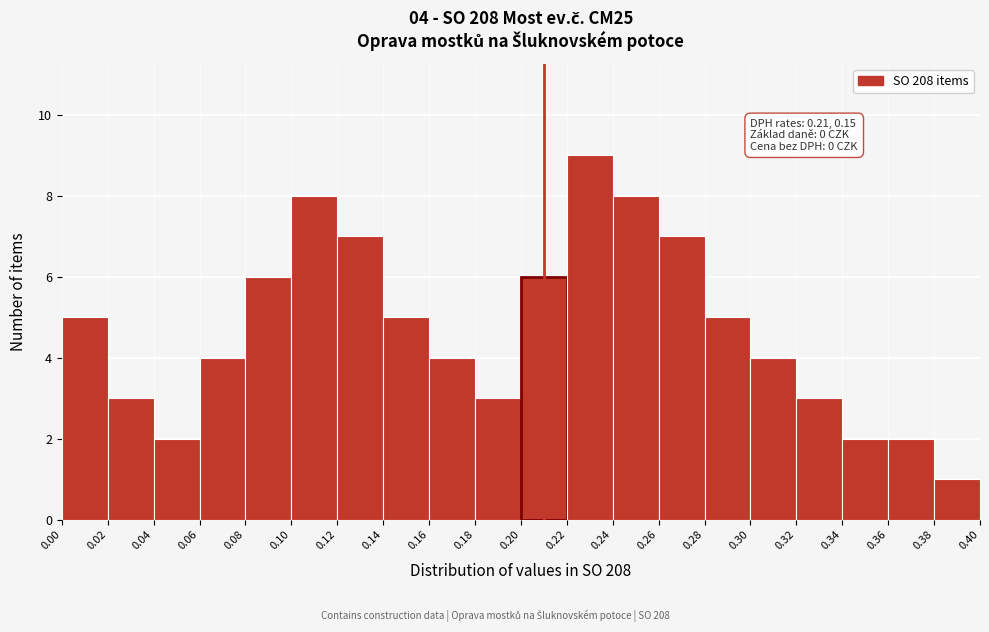

Over which range of the x-axis is the bar tallest?

0.22 to 0.24